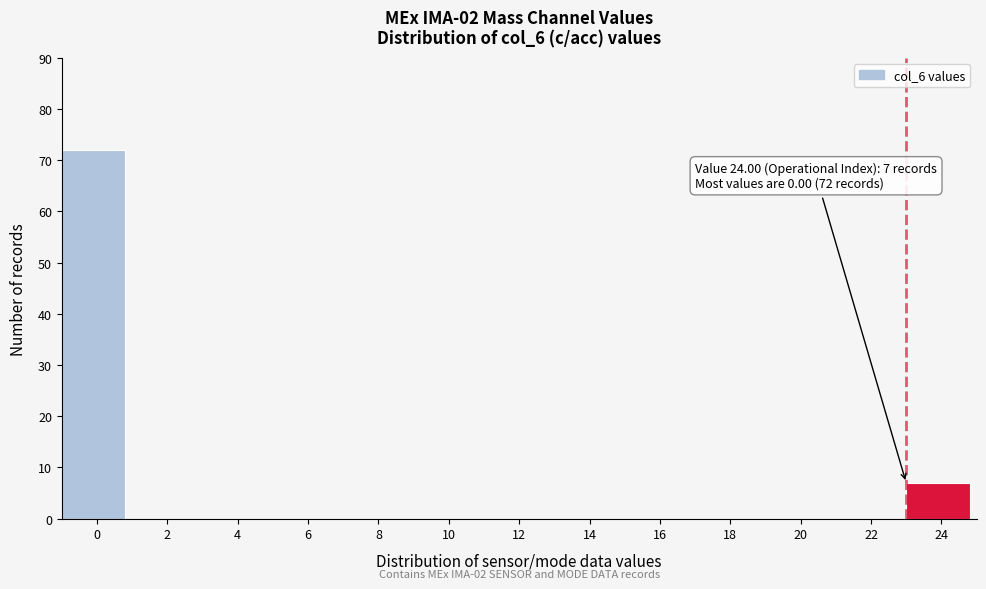

Reading left to right, list all the values displayed in this chart.

0=72	2=0	4=0	6=0	8=0	10=0	12=0	14=0	16=0	18=0	20=0	22=0	24=7